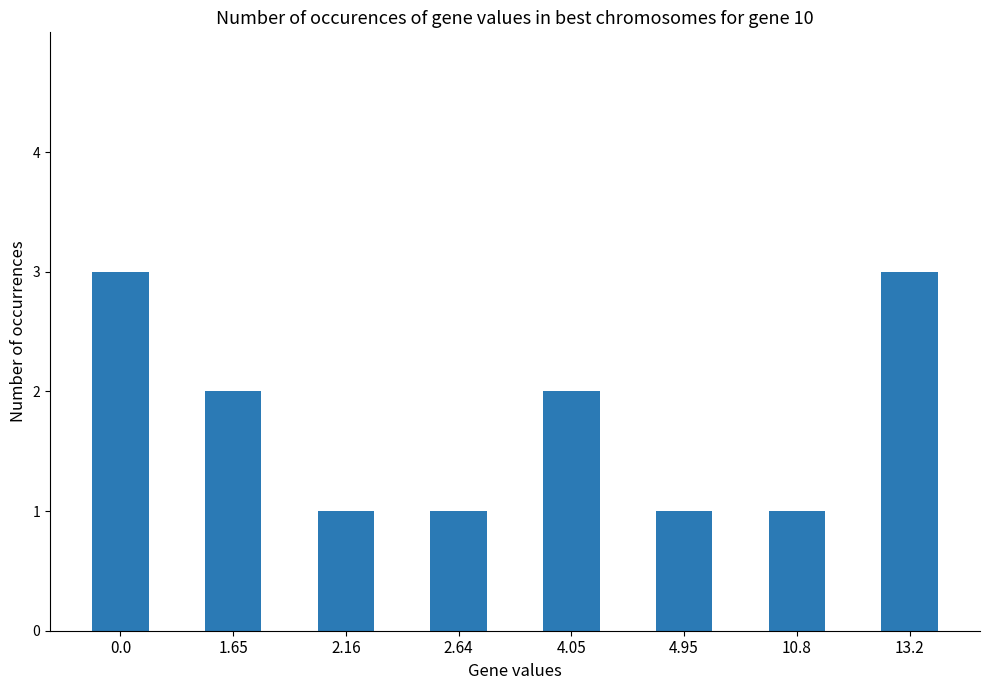

What is the difference between the values at 1.65 and 10.8?

1